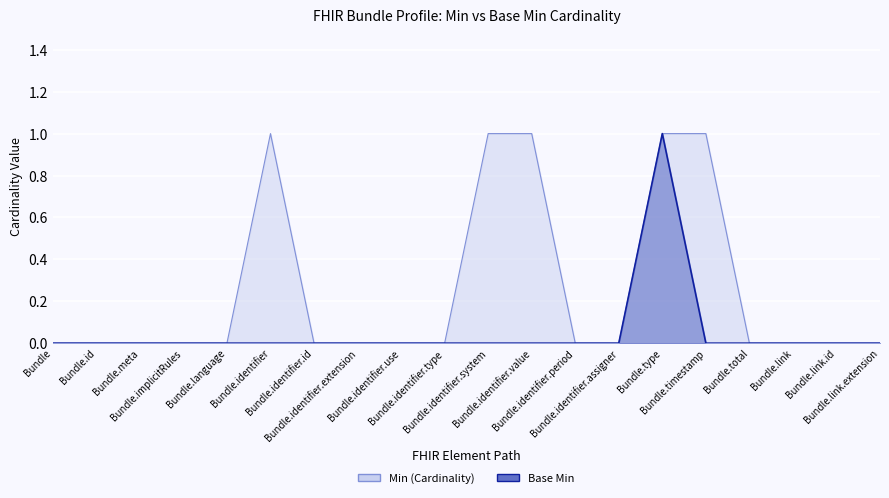

Which category has the lowest value across all series?

Bundle